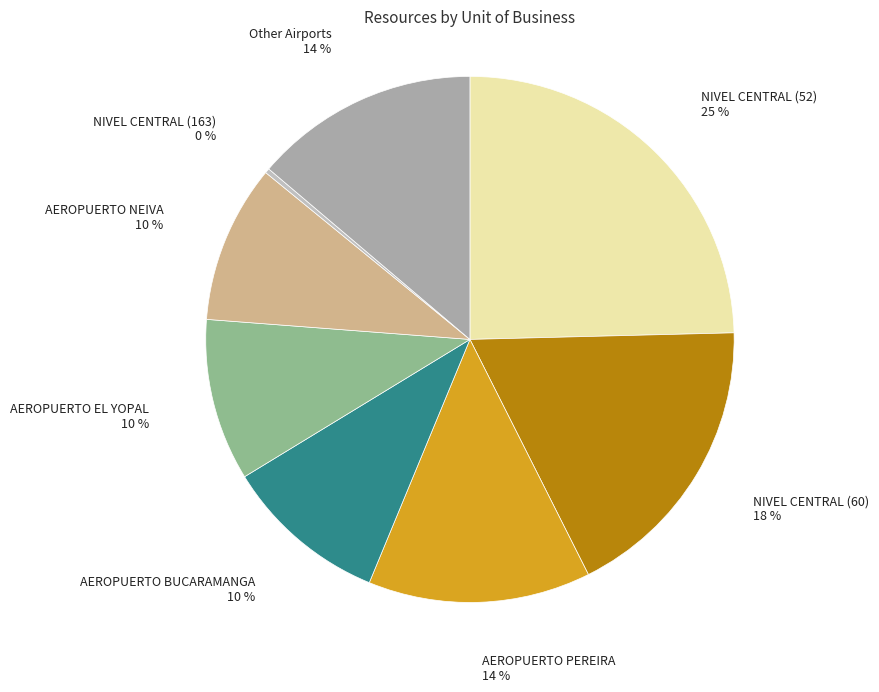

True or false: AEROPUERTO NEIVA accounts for 10% of the total.

True